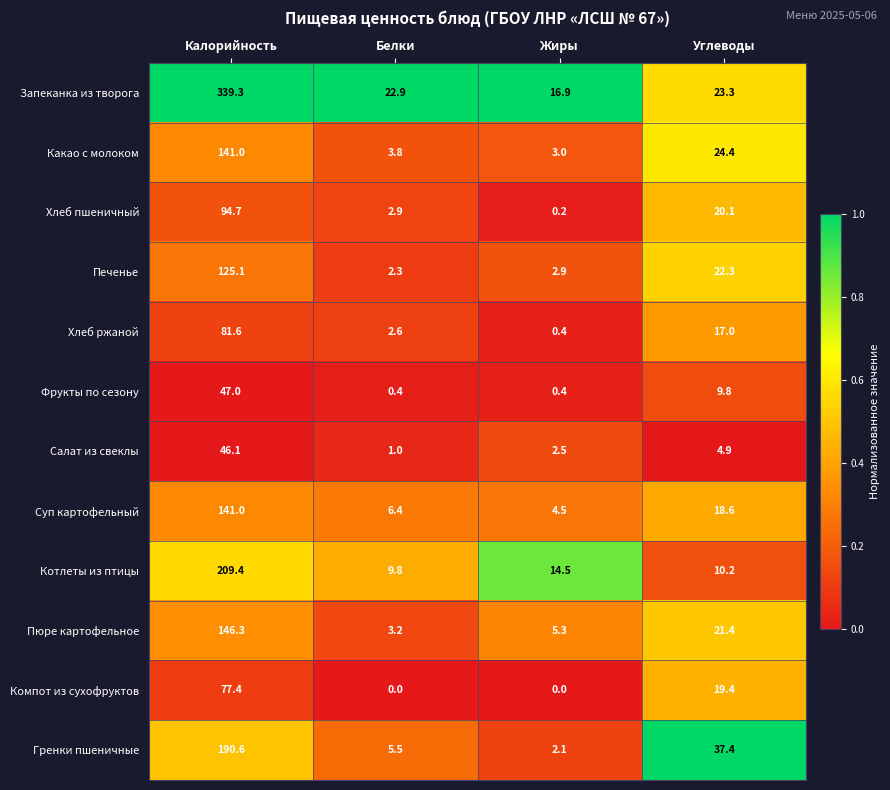

What is the difference between the second highest and minimum values in the Печенье series?

20.0